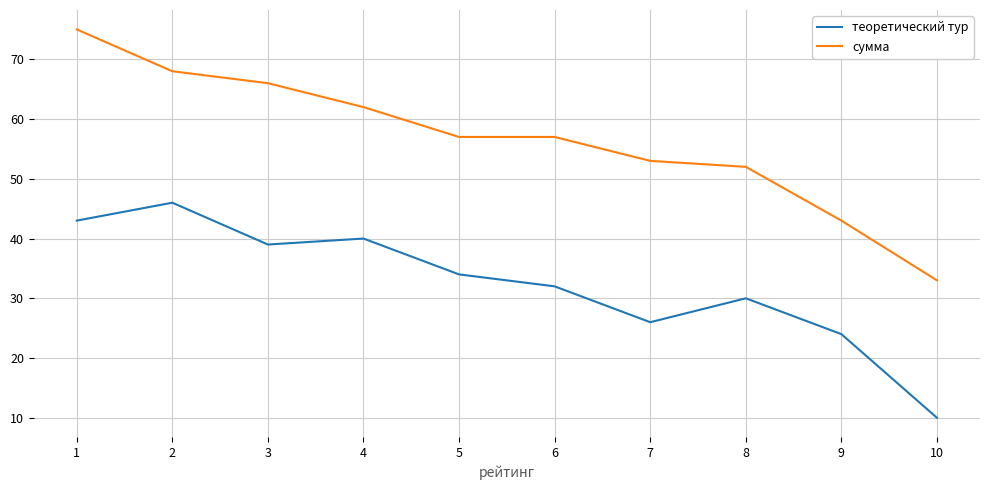

List the series in order of their peak value, lowest first.

теоретический тур, сумма